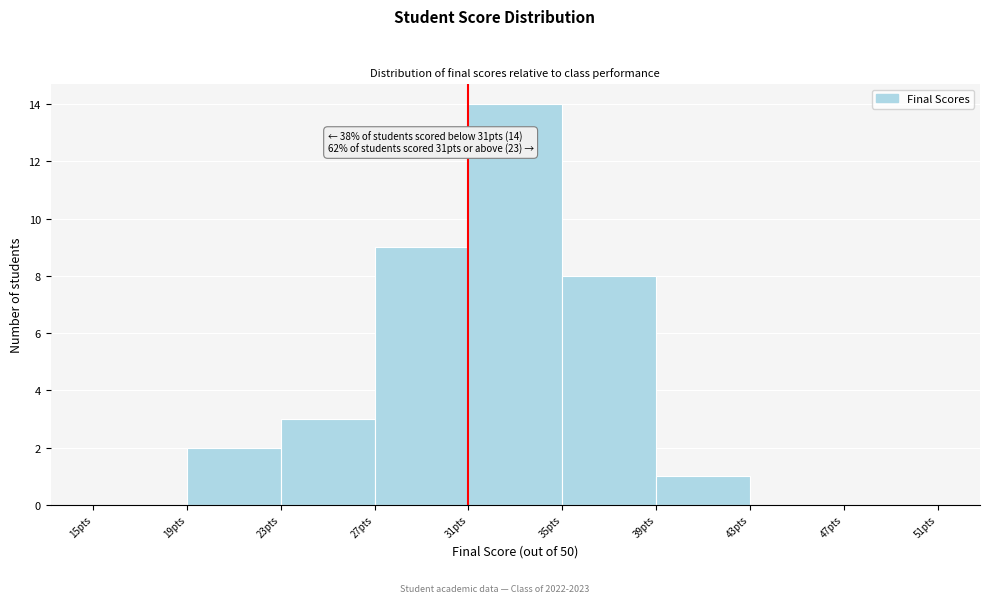

Which range on the x-axis has the tallest bar?

31 to 35